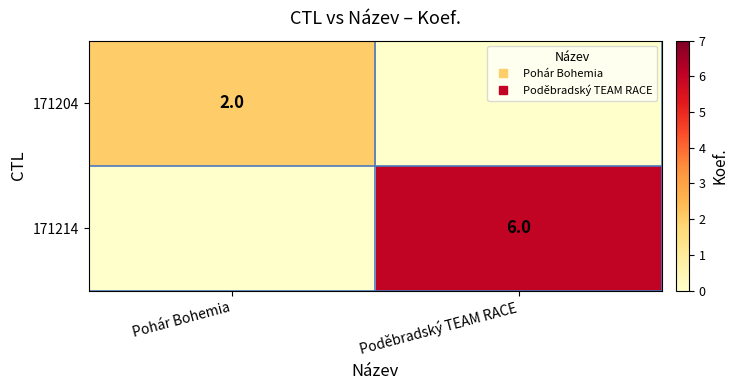

Where is 171204 nearest to the value 1?

Pohár Bohemia